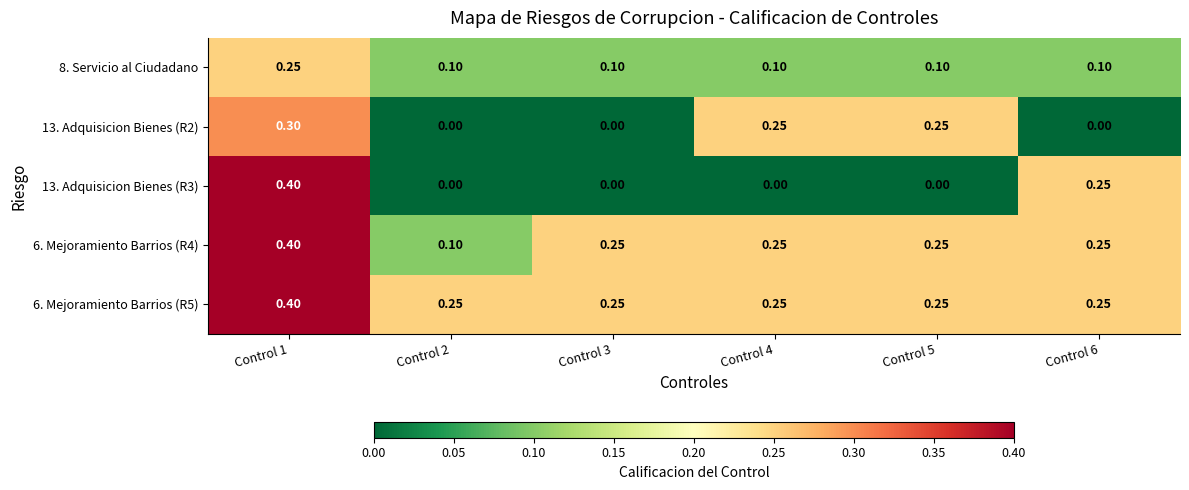

Is the value of 6. Mejoramiento Barrios (R4) at Control 3 greater than the value of 13. Adquisicion Bienes (R3) at Control 4?

Yes